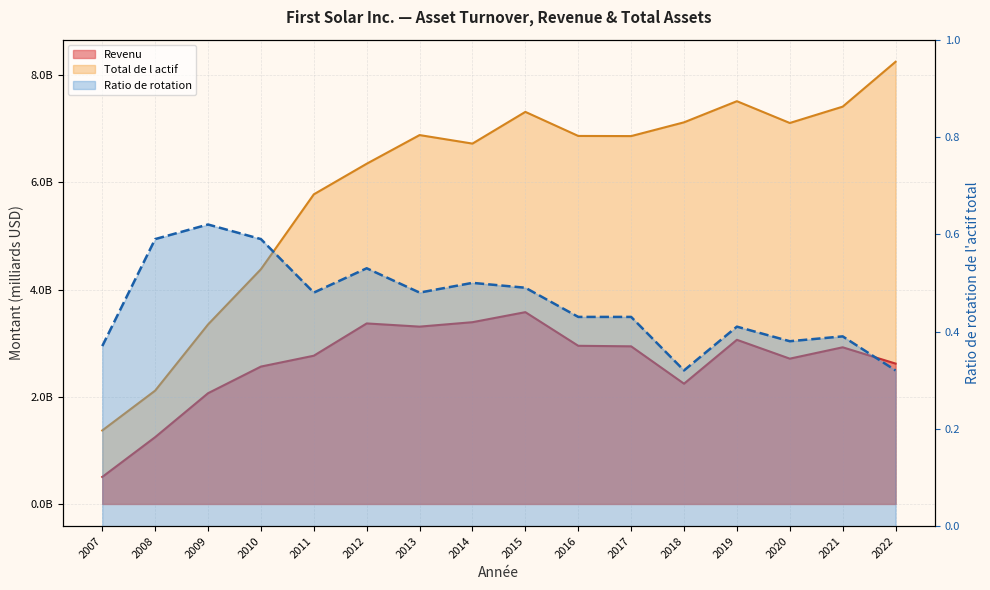

What is the maximum value shown in the chart?

8.3